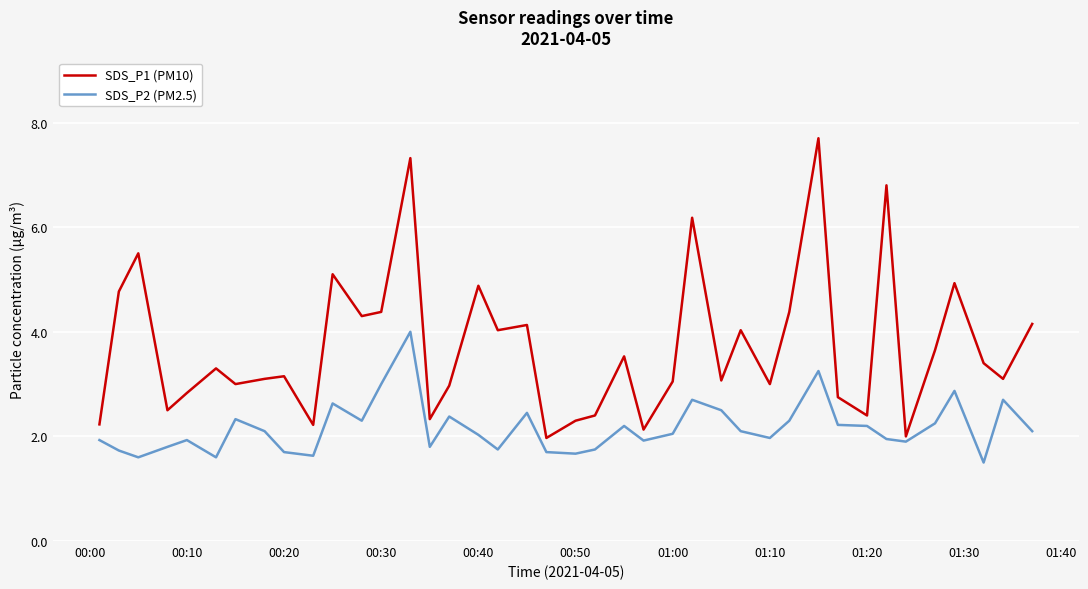

Which series has the largest total across all categories?

SDS_P1 (PM10)